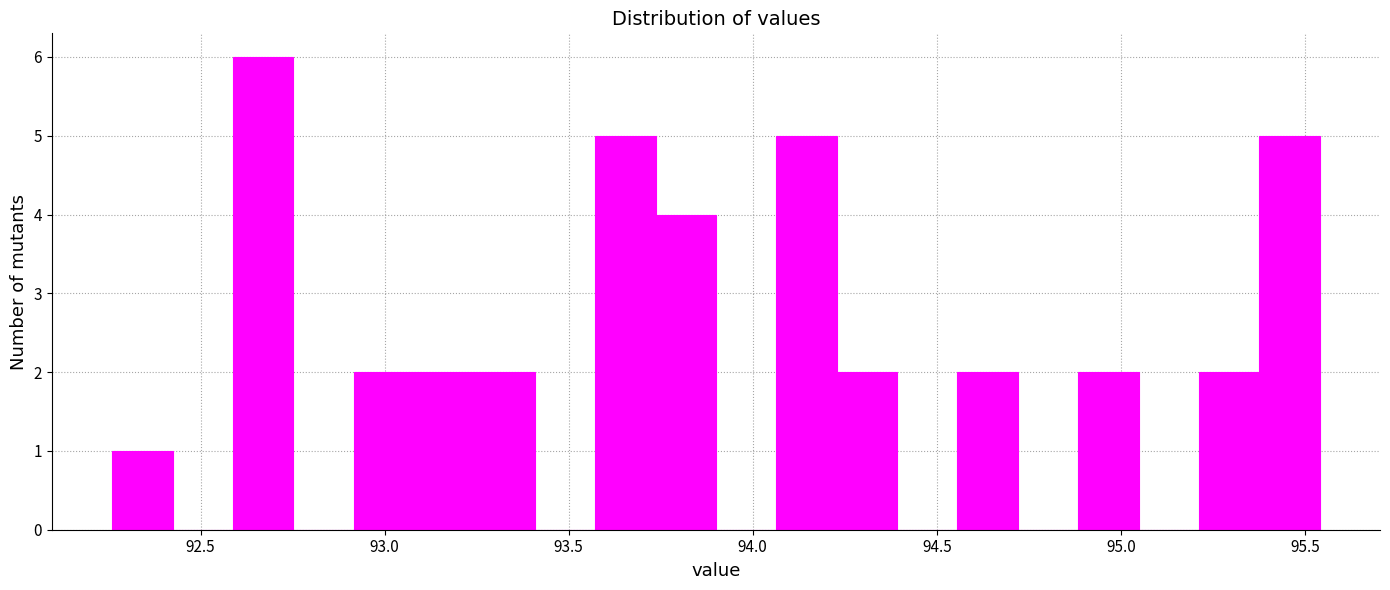

Read against the x-axis, roughly where is the centre of the tallest bar?

92.65